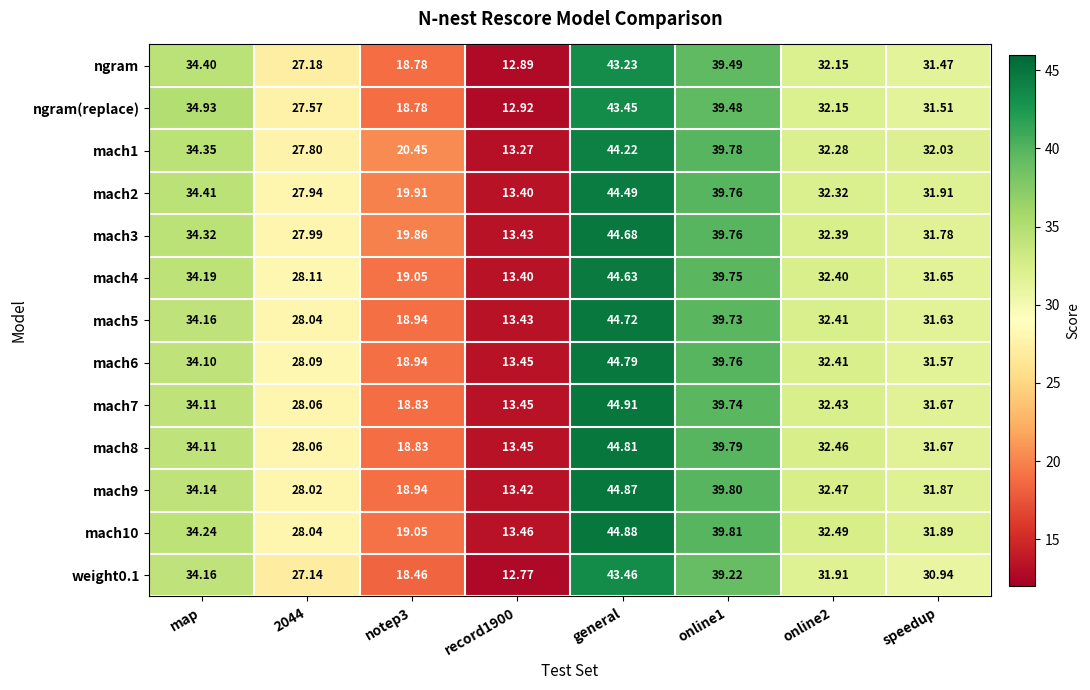

Is the value of mach3 at record1900 greater than the value of mach5 at 2044?

No